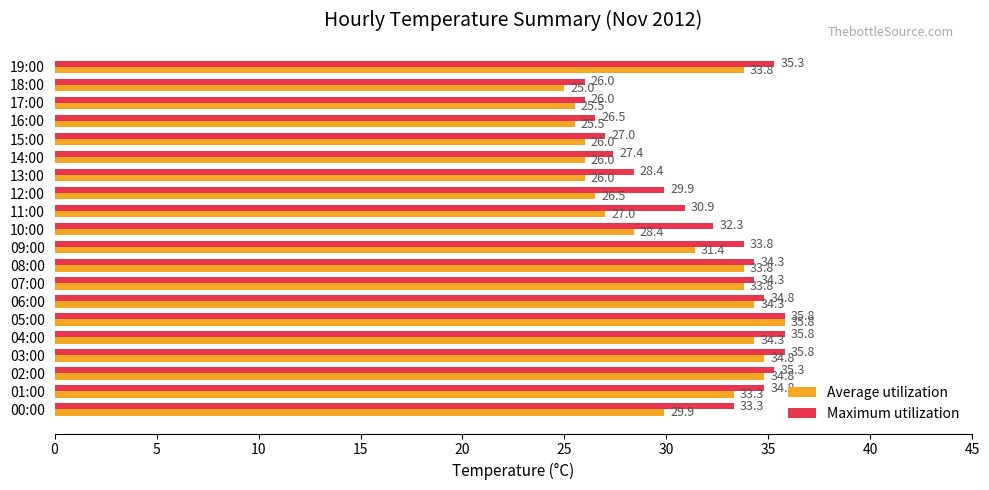

At how many categories does at least one series exceed 33?

11